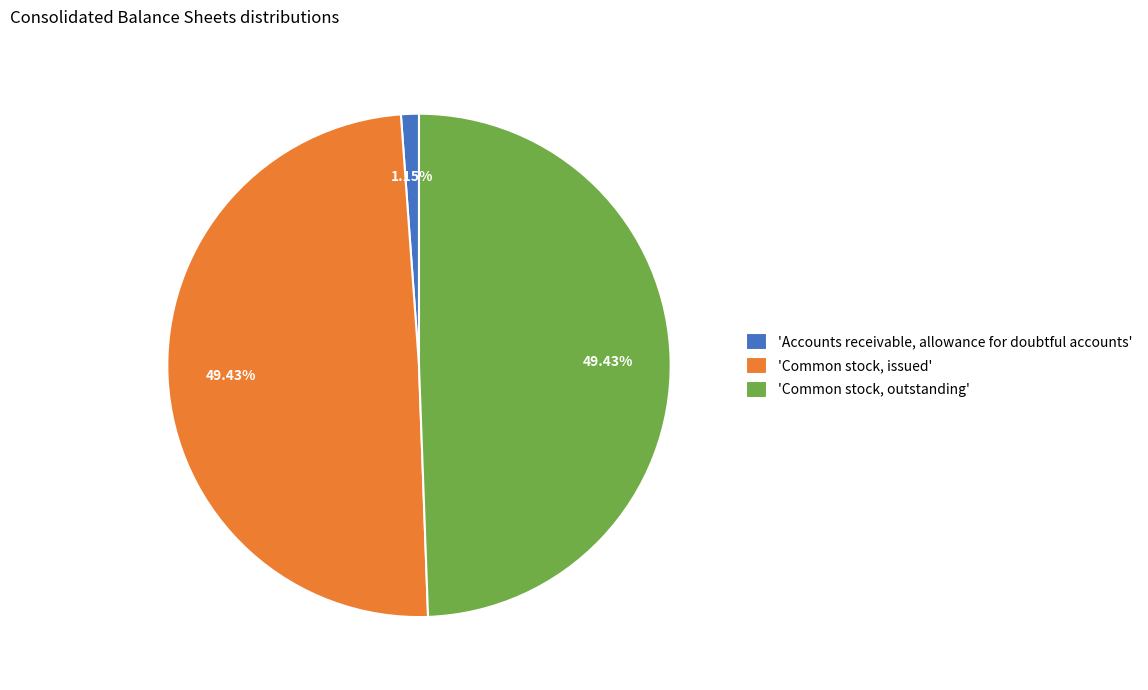

Between 'Common stock, outstanding' and 'Accounts receivable, allowance for doubtful accounts', which is larger?

'Common stock, outstanding'